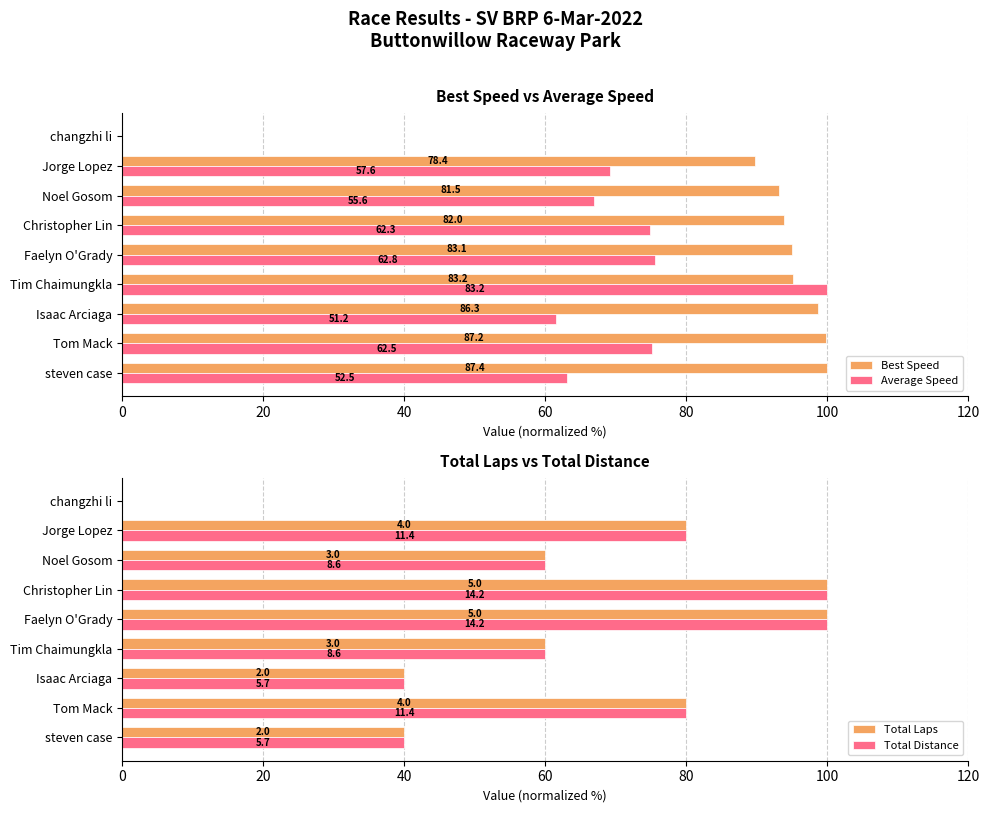

The Total Distance series shows 121.3 at Jorge Lopez. True or false?

False